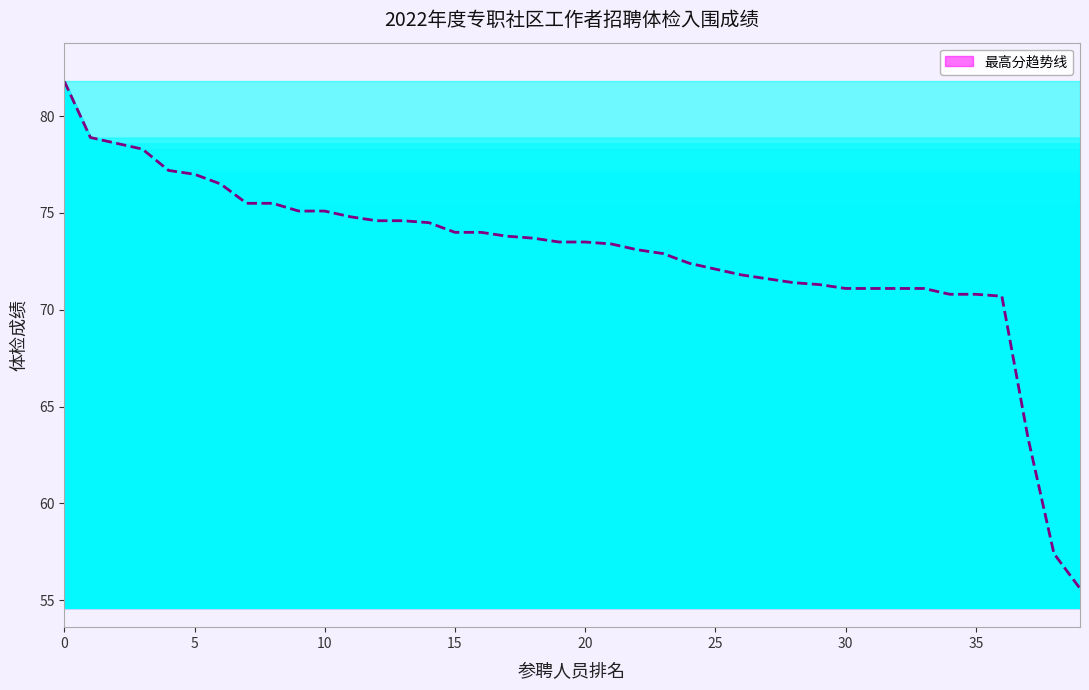

Is it true that 最高分趋势线 equals 70.8 at 35?

True